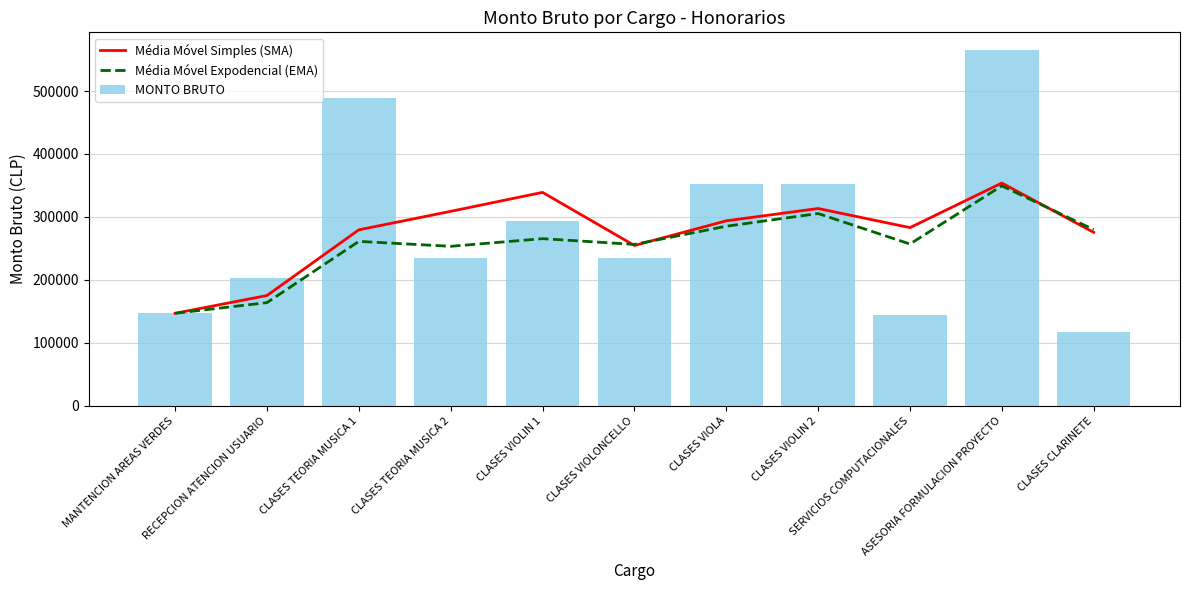

What are all the series names shown in the legend?

Média Móvel Simples (SMA), Média Móvel Expodencial (EMA), MONTO BRUTO